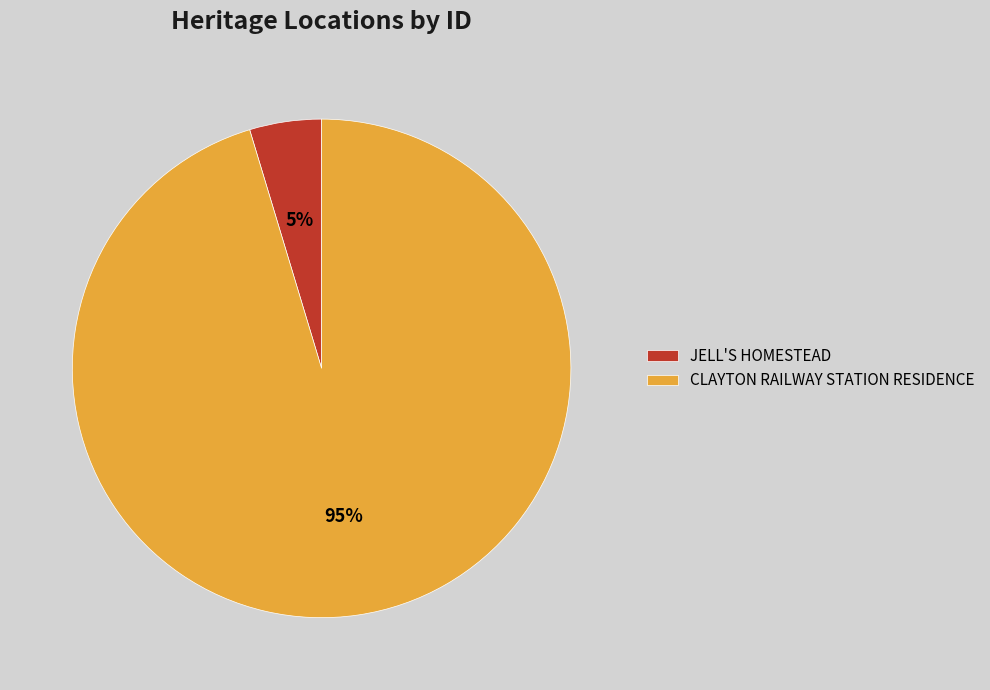

To the nearest percent, what is the average slice percentage?

50%